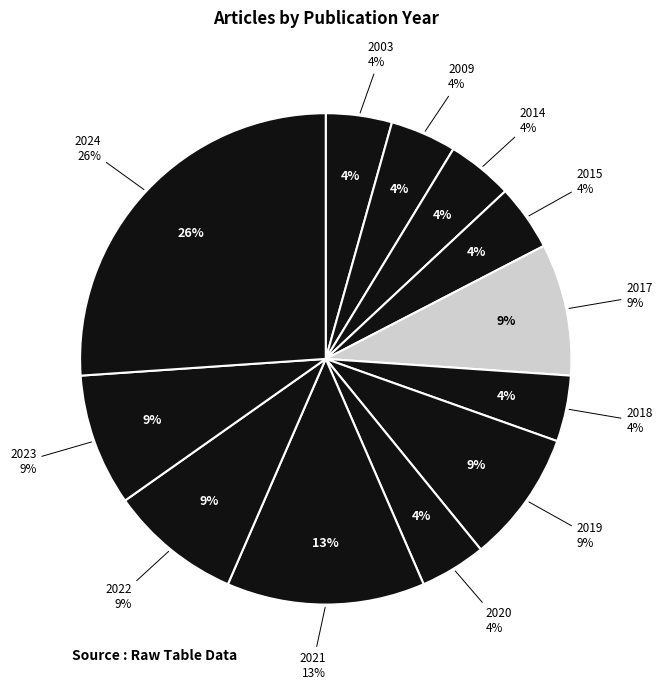

What percentage is the 2024 slice, to the nearest percent?

26%